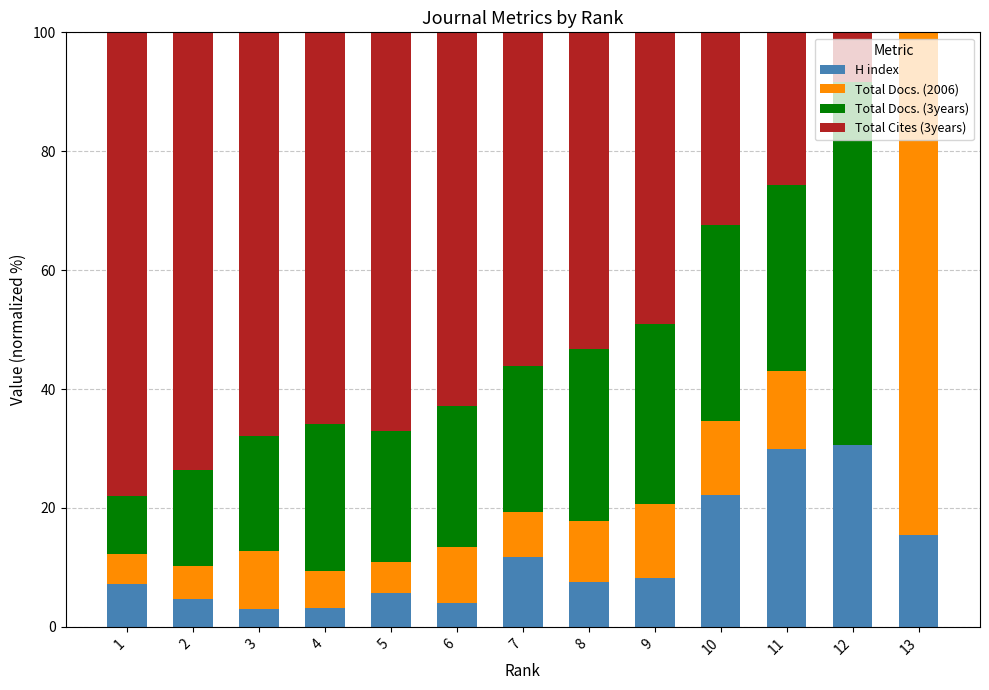

How many distinct data groups are displayed?

4